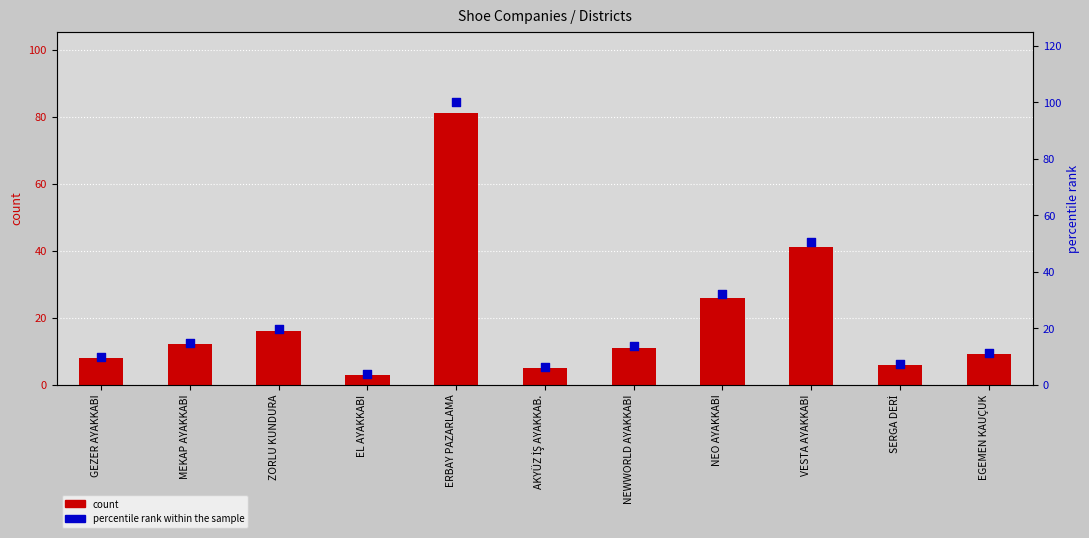

At how many categories does at least one series exceed 16?

4